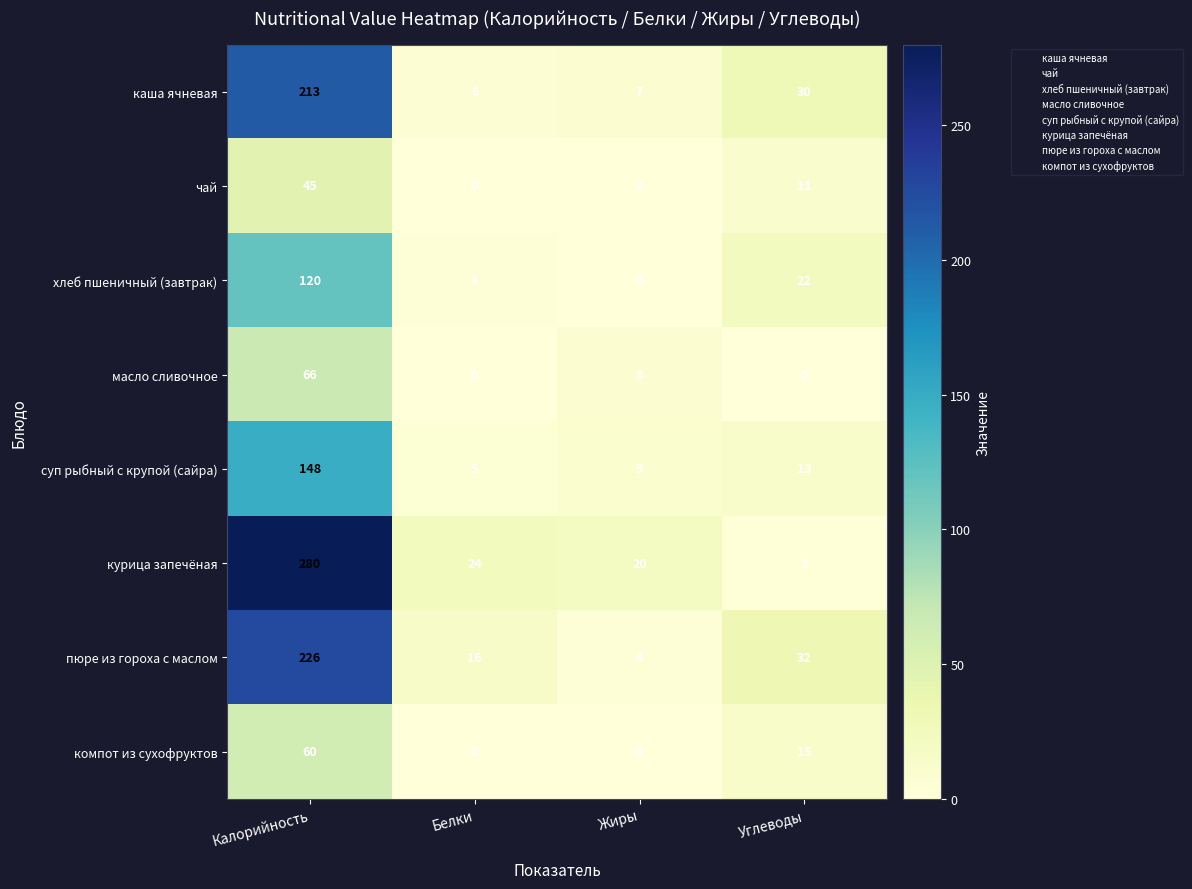

Where is масло сливочное nearest to the value 33?

Жиры